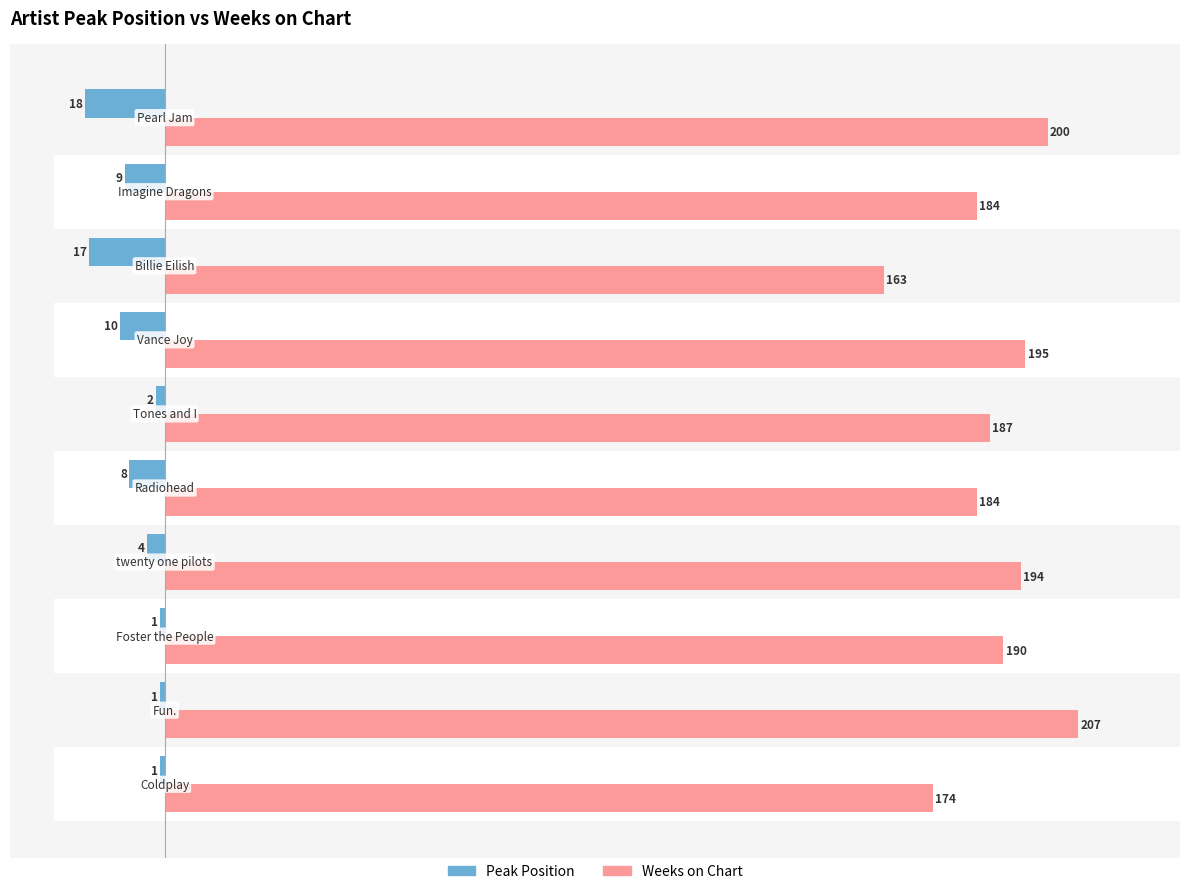

Does the chart contain stacked bars?

No